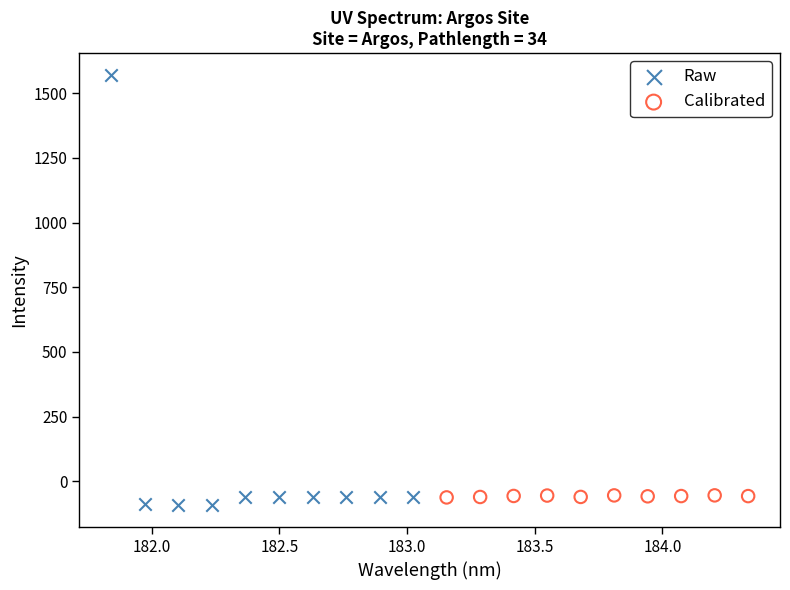

Which series reaches the minimum Y coordinate?

Raw